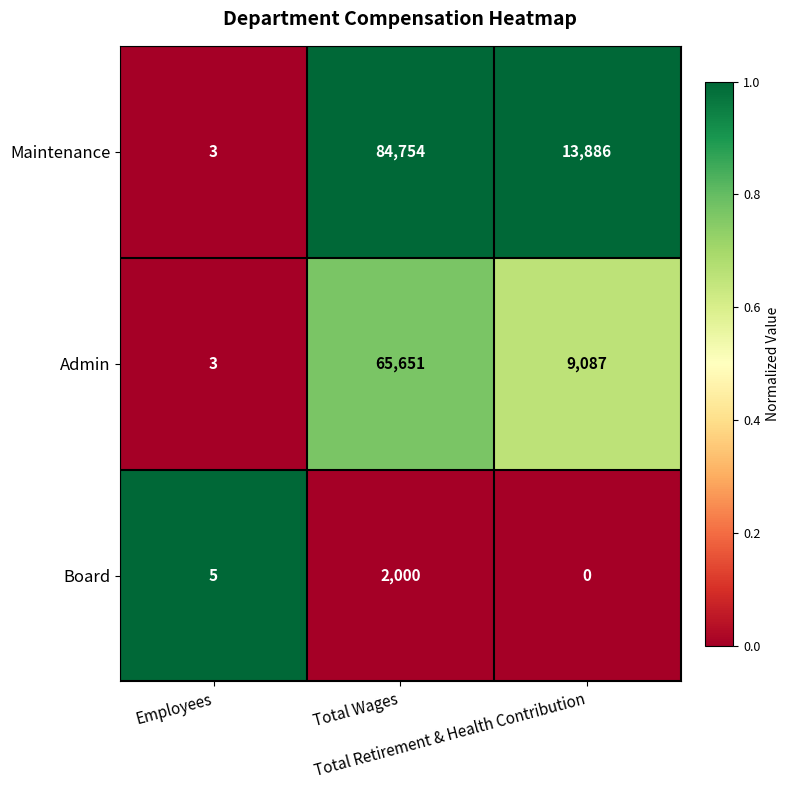

Which series has the largest total across all categories?

Maintenance